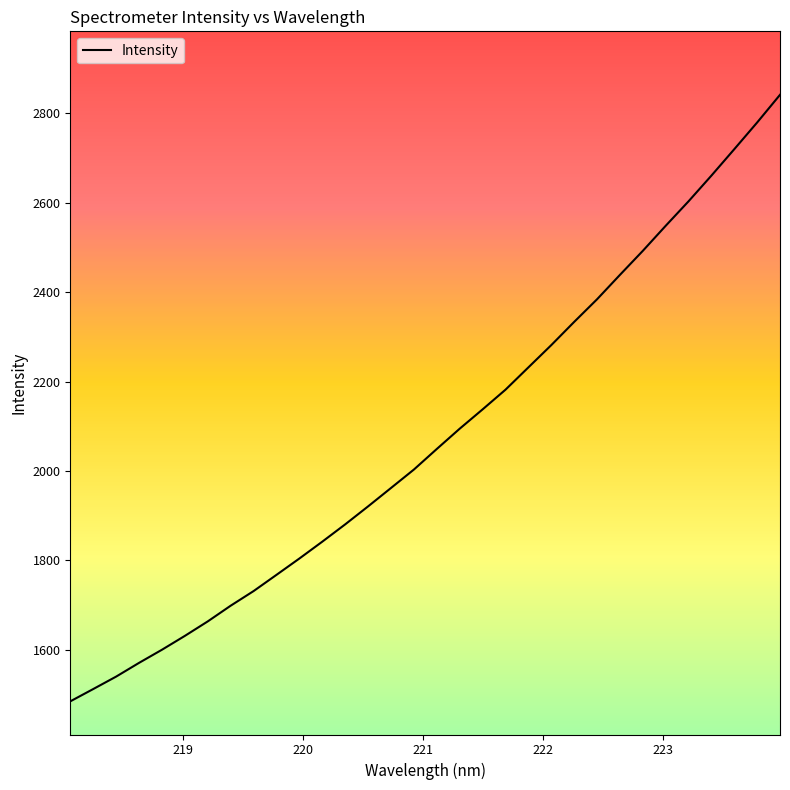

How many categories are shown in the chart?

32